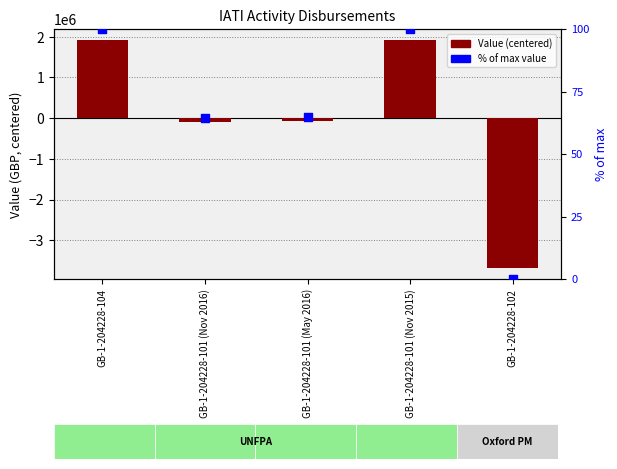

At which category is the sum across all series the highest?

GB-1-204228-104